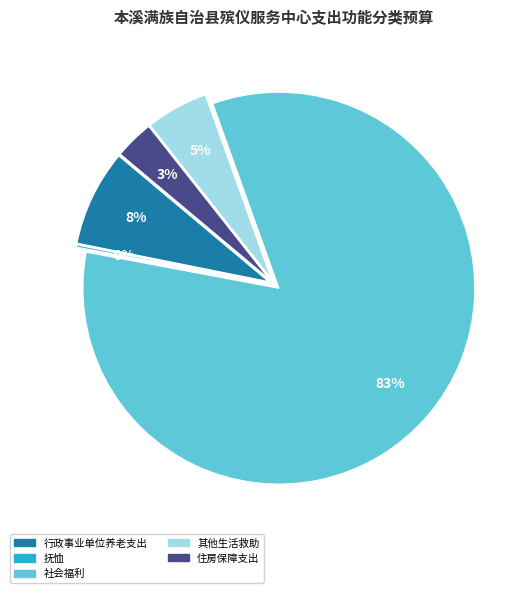

Which slice represents more than half of the pie?

社会福利